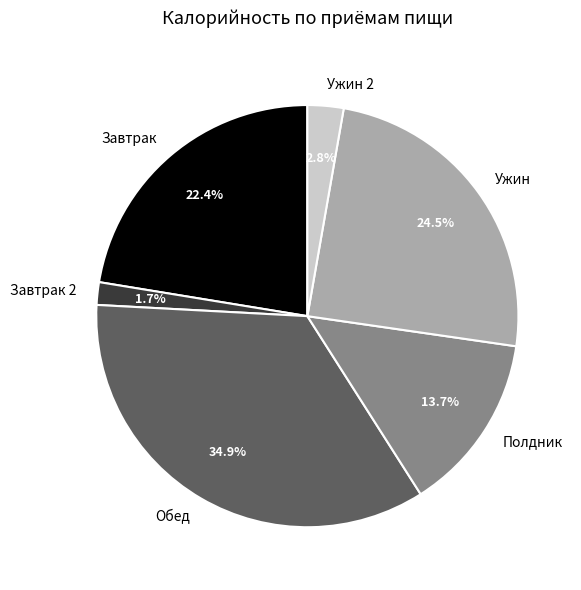

Is there a majority slice in this chart?

No